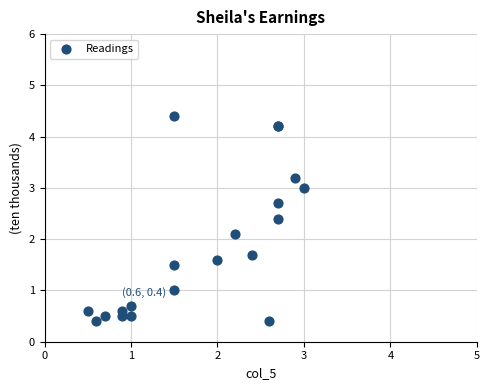

What Y value in the scatter plot is closest to 2?

2.1